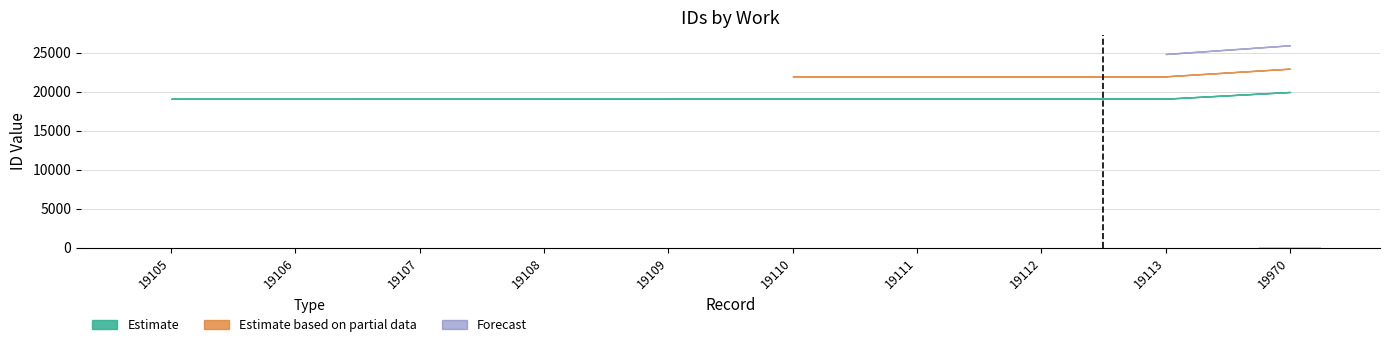

What is the sum of all values?

32.5